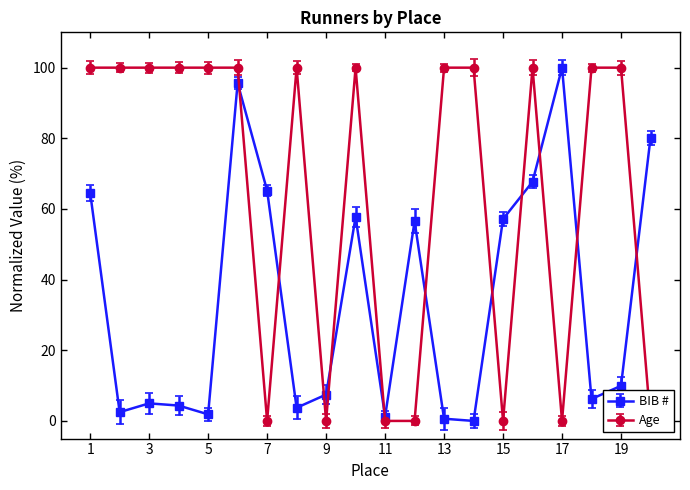

Count the number of data series in this chart.

2